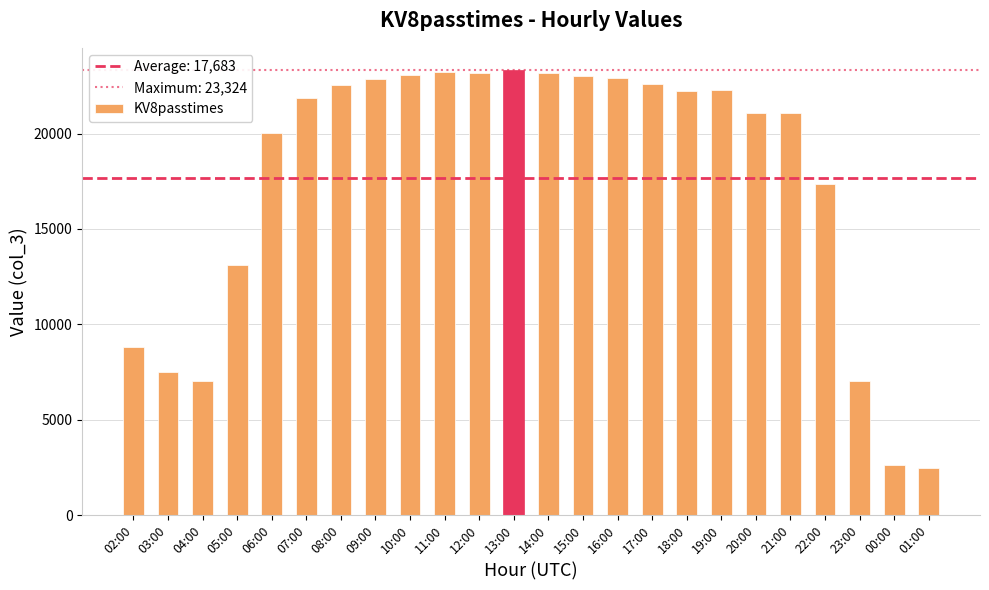

At which label does the data first exceed 22253?

08:00